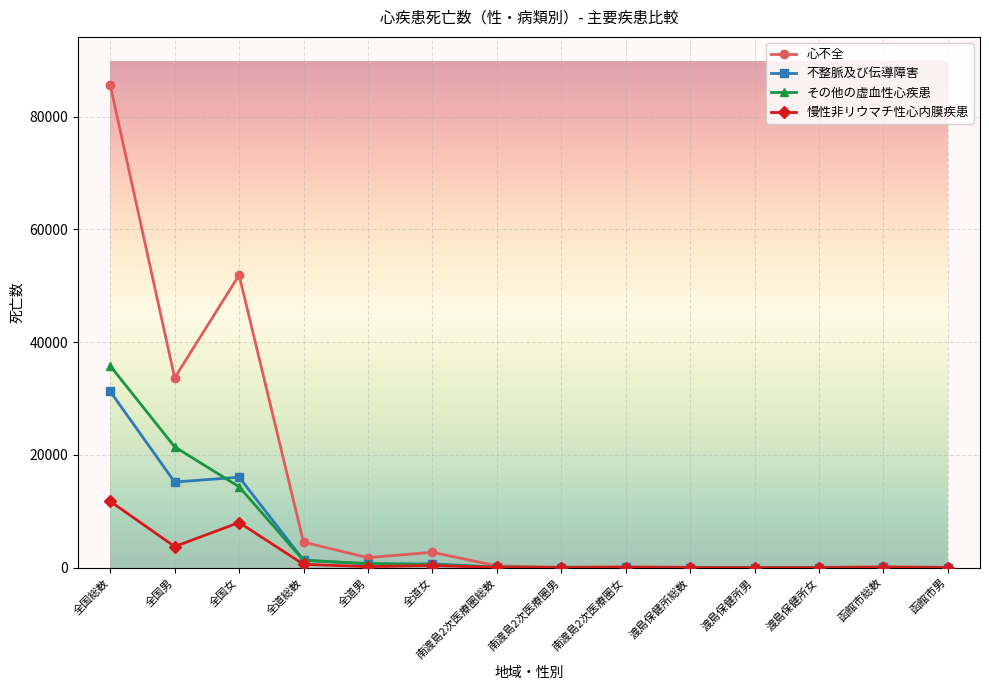

Rank the series at 全国総数 from lowest to highest value.

慢性非リウマチ性心内膜疾患, 不整脈及び伝導障害, その他の虚血性心疾患, 心不全